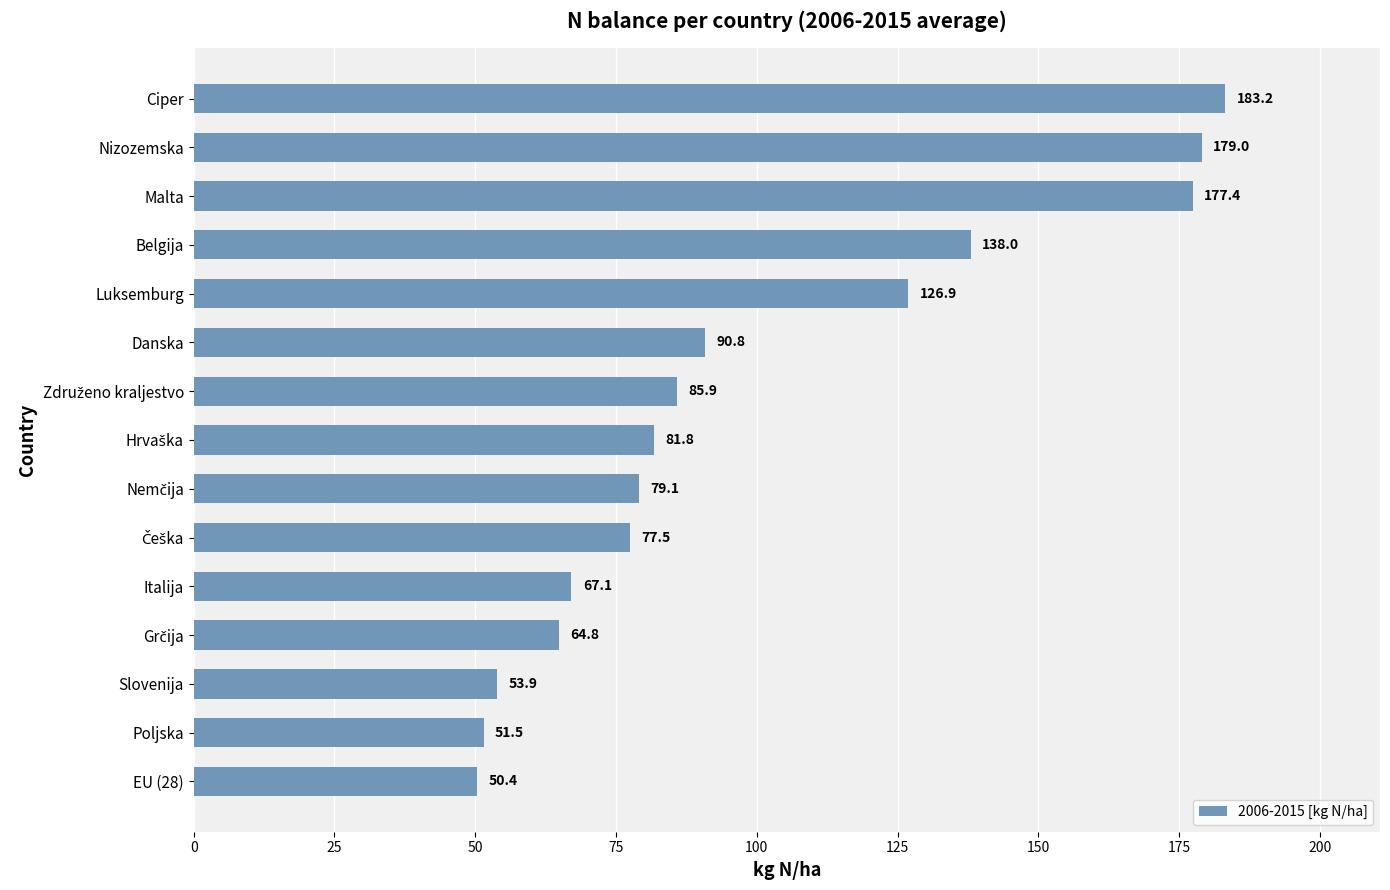

Where is the data nearest to the value 116?

Luksemburg